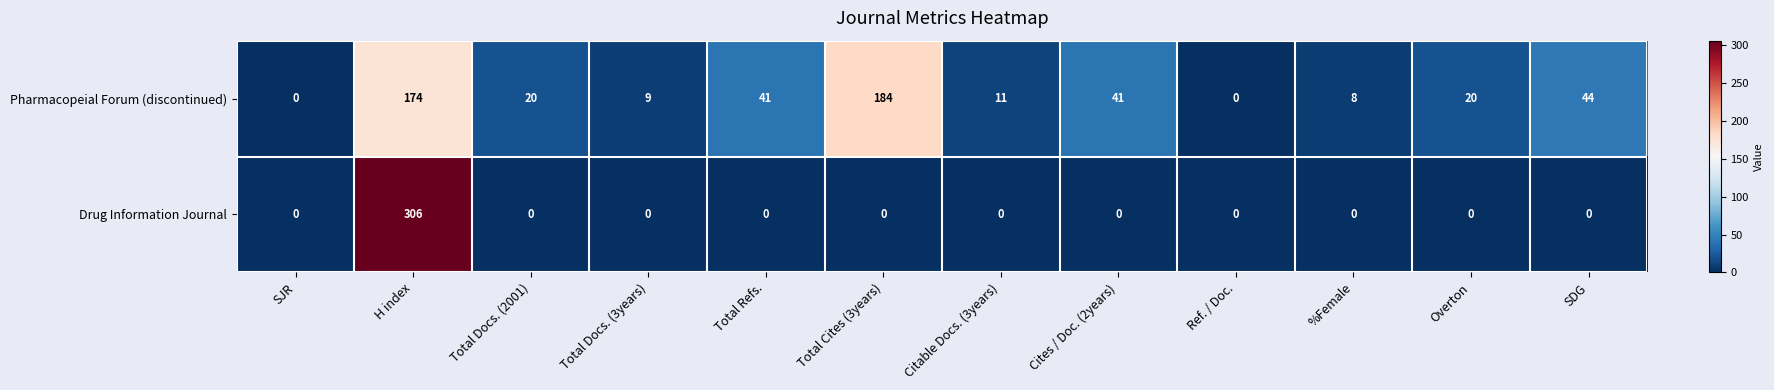

Which series has the largest total across all categories?

Pharmacopeial Forum (discontinued)